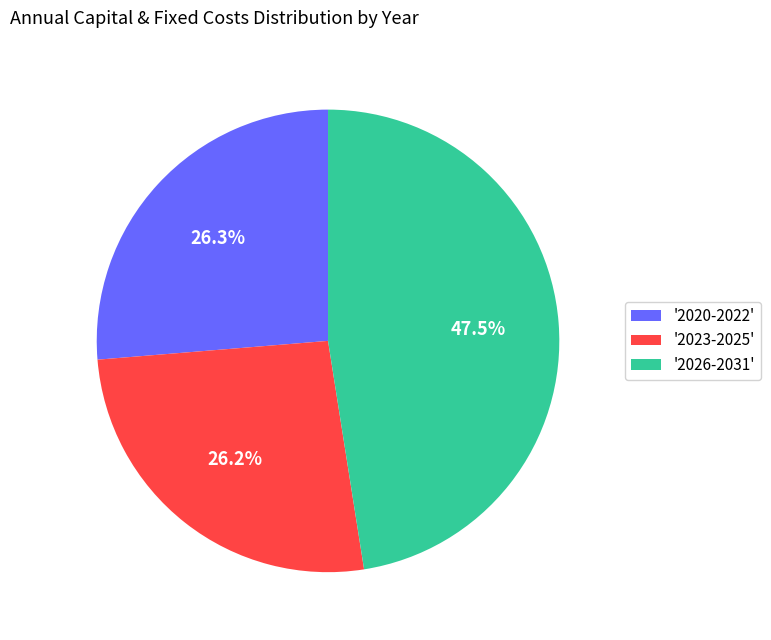

How much of the chart is everything except '2020-2022'?

73.7%